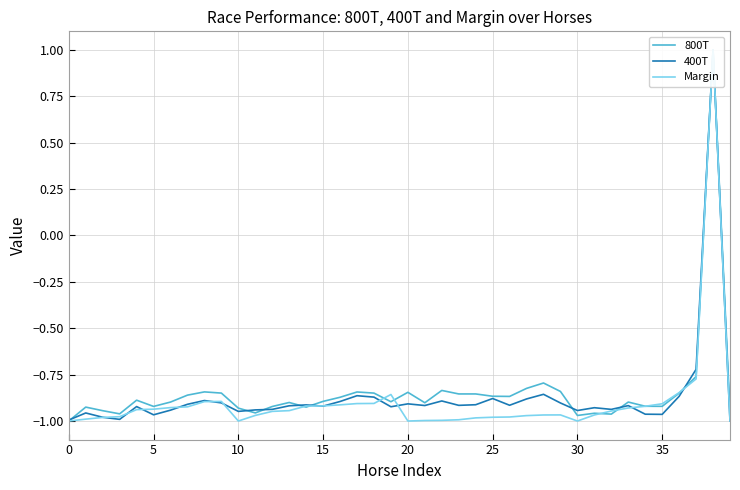

How many data points in 400T are above 0?

1